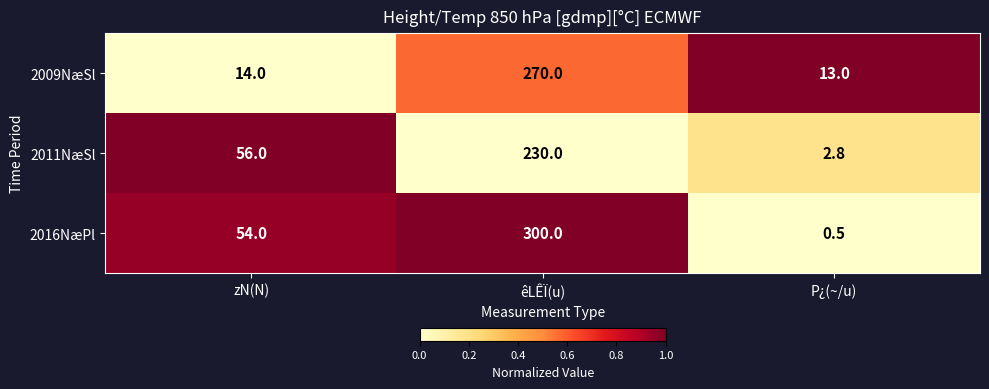

Which series has the largest range (max minus min)?

2016NæPl